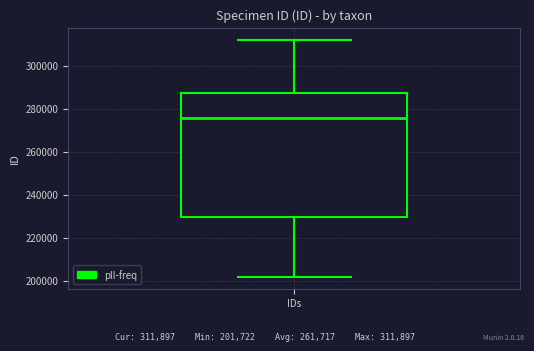

Where is the upper edge of the box for IDs on the y-axis? The values are not printed on the chart, so give them approximately, as read against the axis.

288000